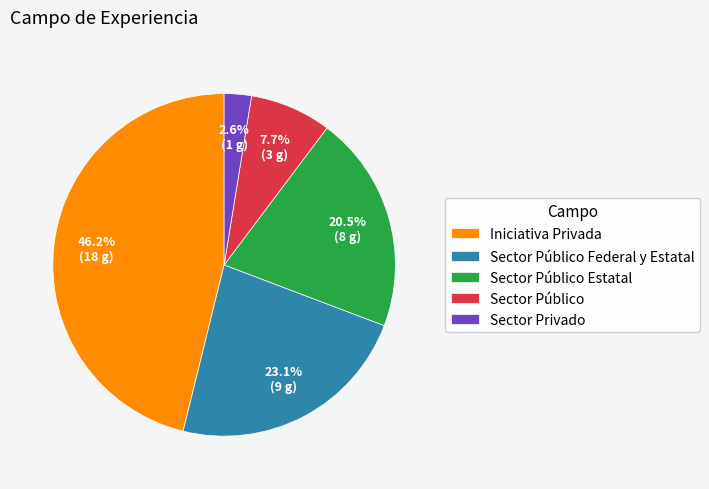

True or false: Sector Público Estatal accounts for 29% of the total.

False